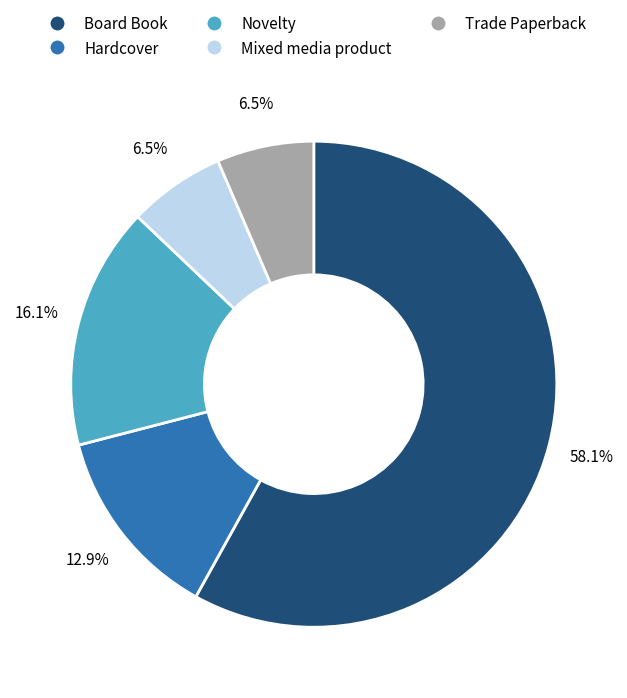

How much of the chart is everything except Trade Paperback?

93.5%